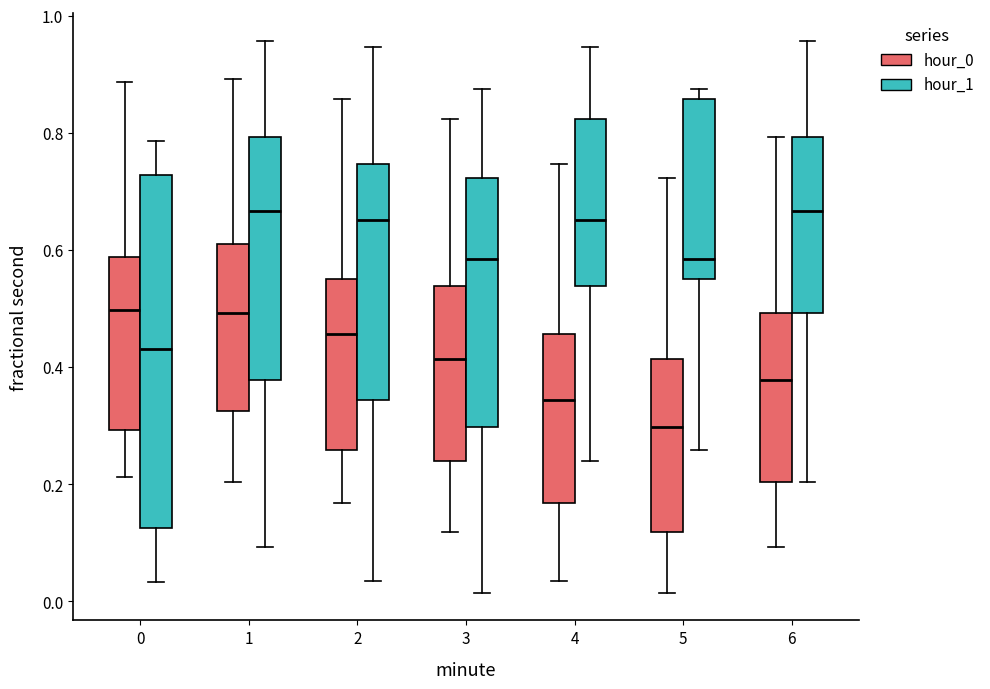

Which box's median line is the lowest?

5 (hour_0)